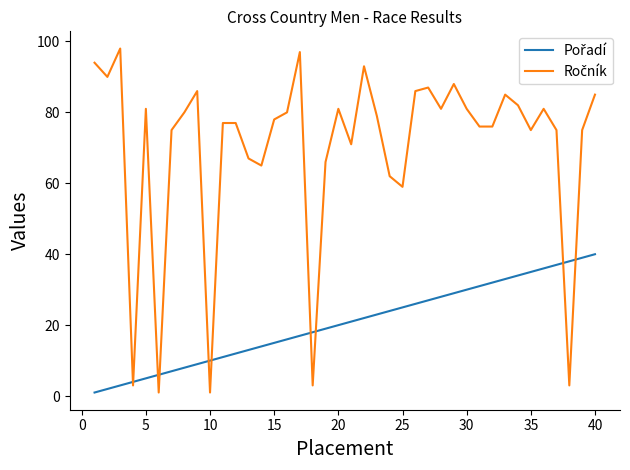

What is the maximum value shown in the chart?

98